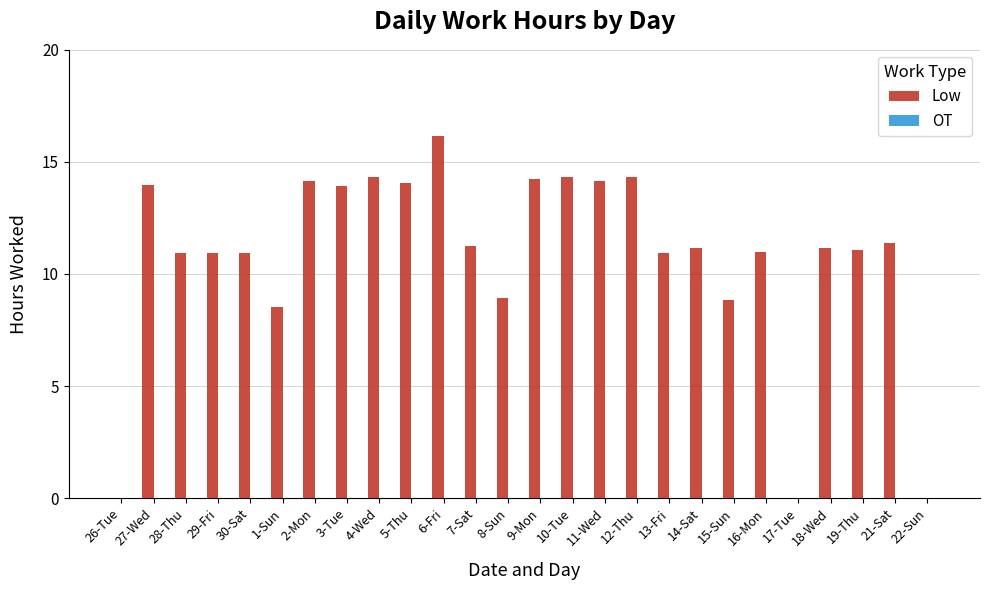

What is the ratio of the value at 29-Fri to the value at 8-Sun?

1.2